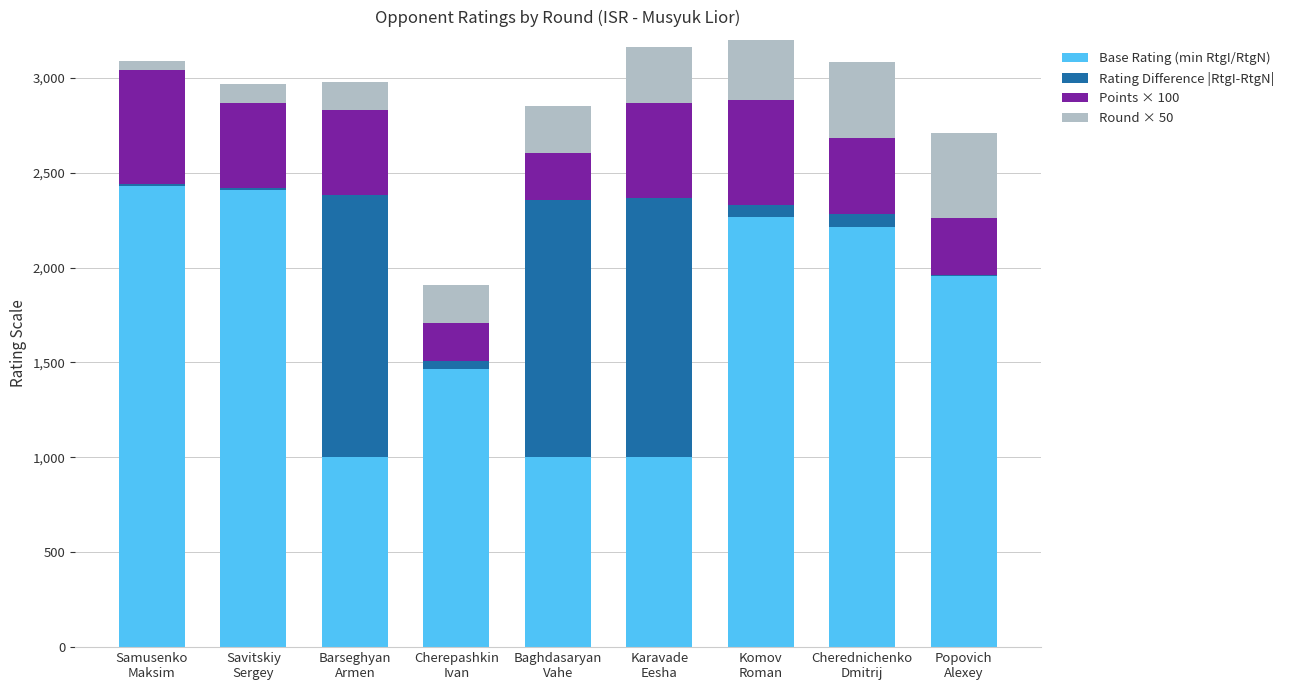

True or false: Base Rating (min RtgI/RtgN) has a value of 485 at Karavade
Eesha.

False